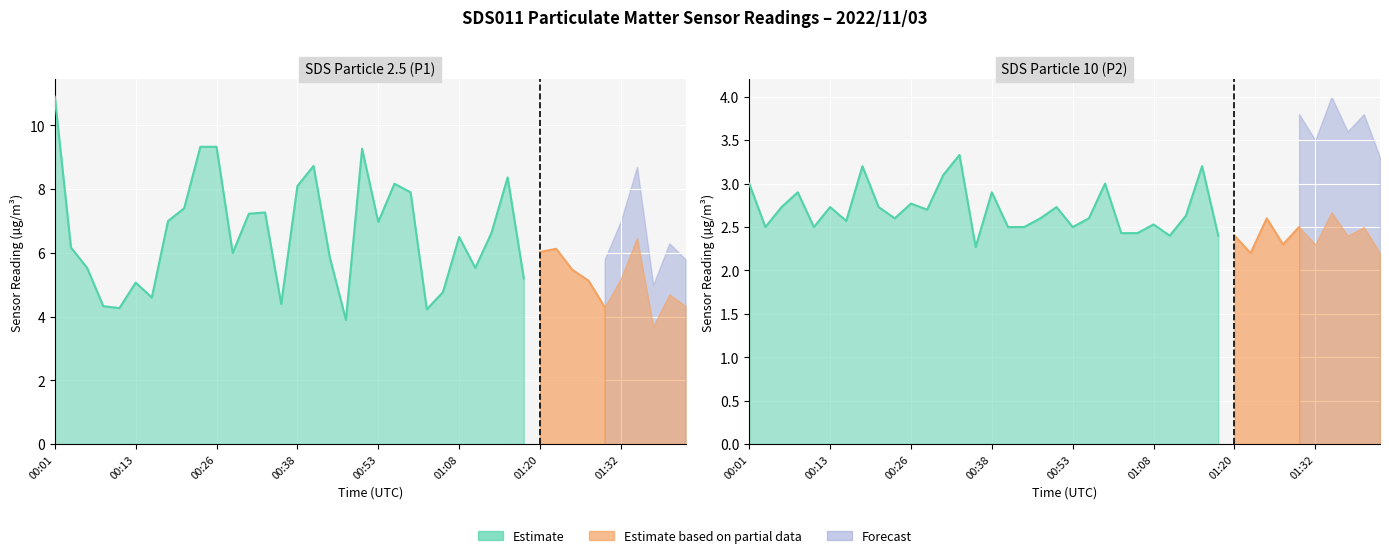

True or false: SDS_P2 has more than 0 interior local peaks.

True